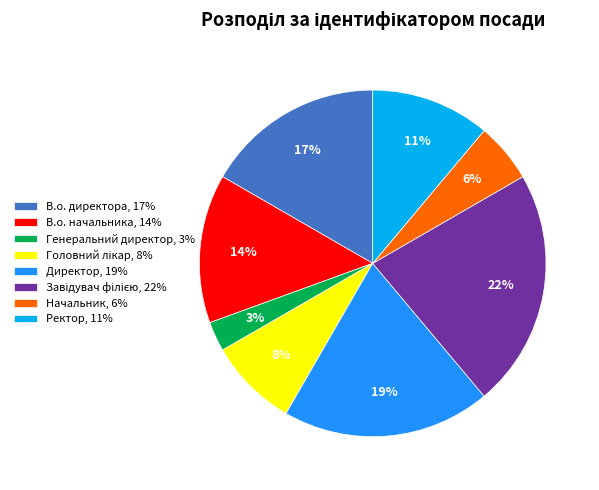

Combined, do В.о. начальника, 14% and Ректор, 11% account for over 50%?

No